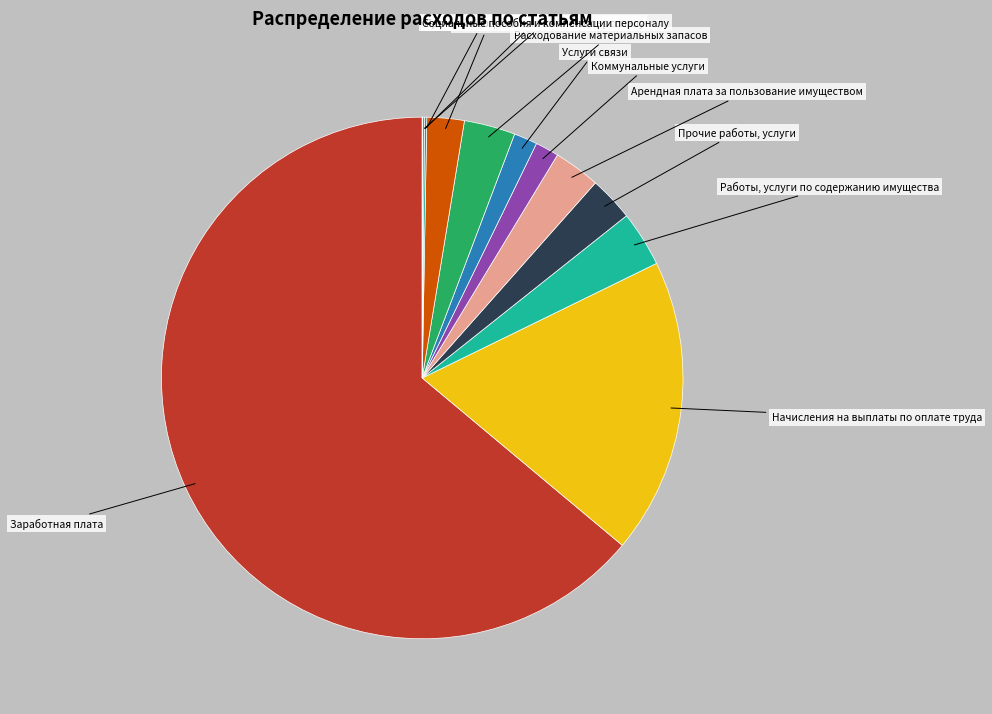

What is the largest slice in the pie chart?

Заработная плата